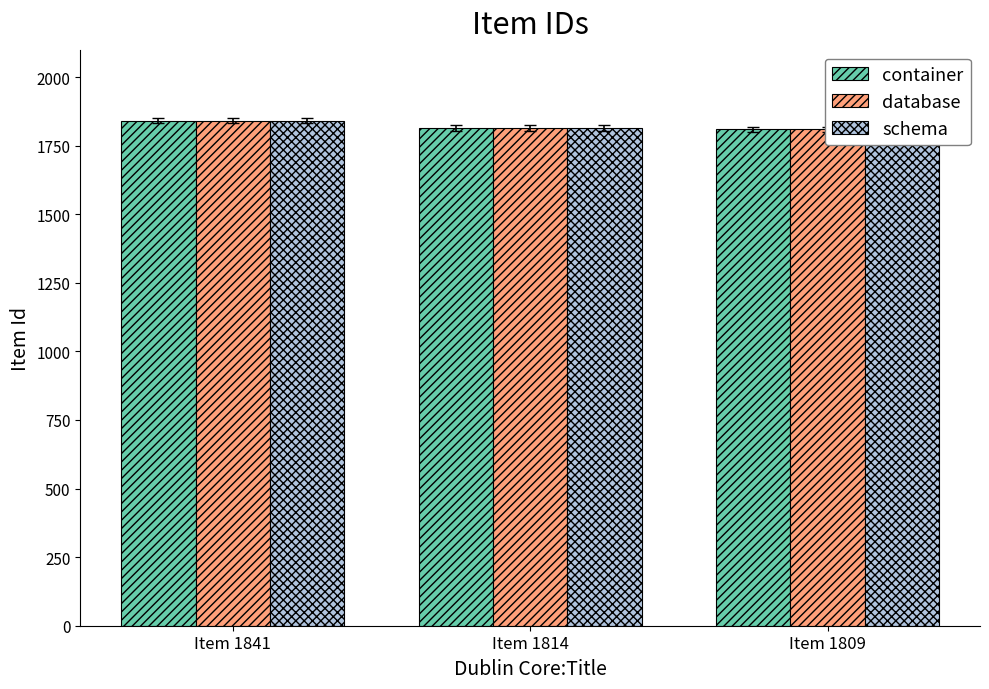

At which label does container reach its minimum?

Item 1809